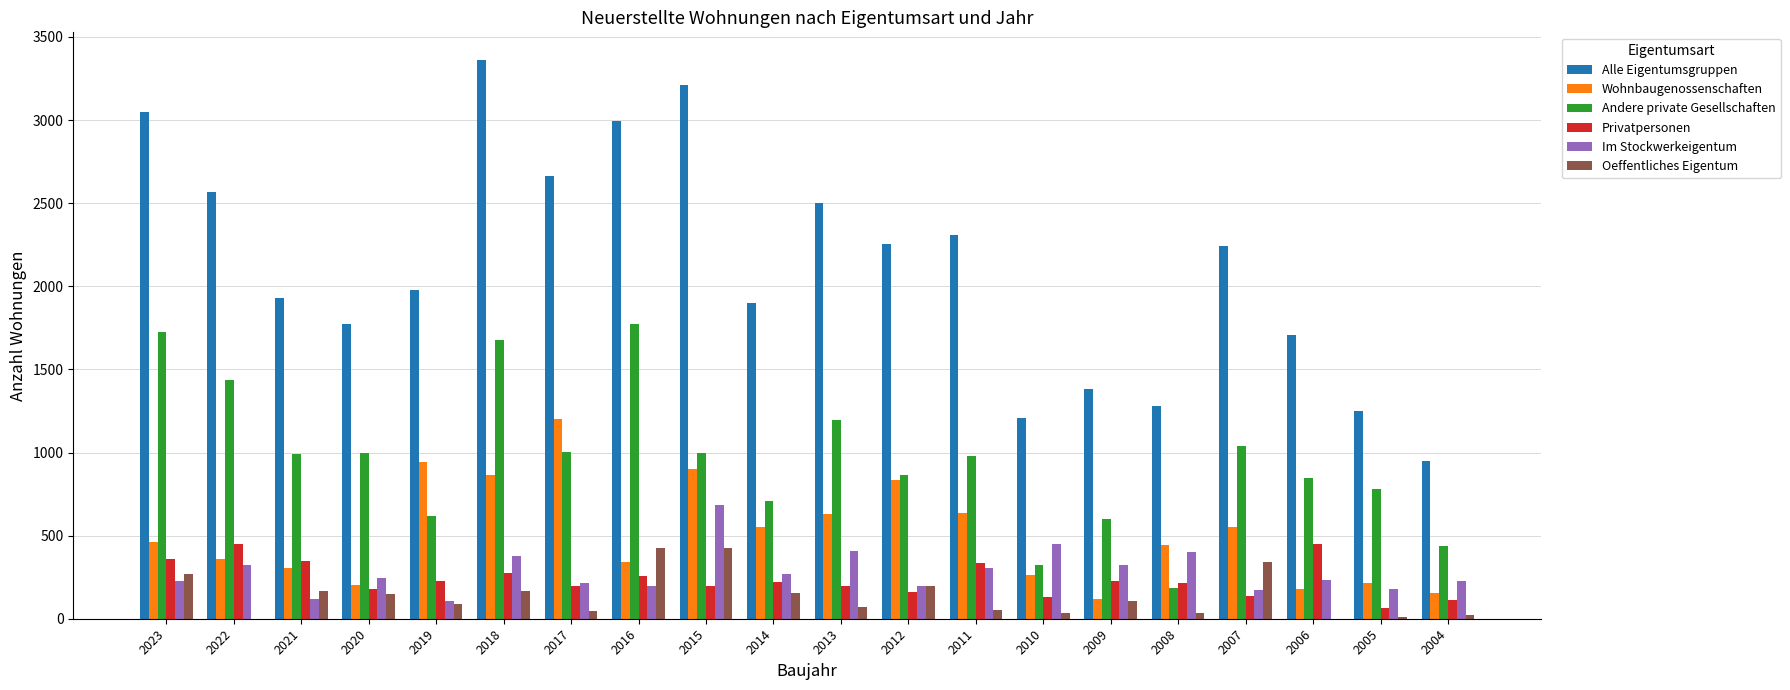

What is the spread (max minus min) of values at 2019?

1892